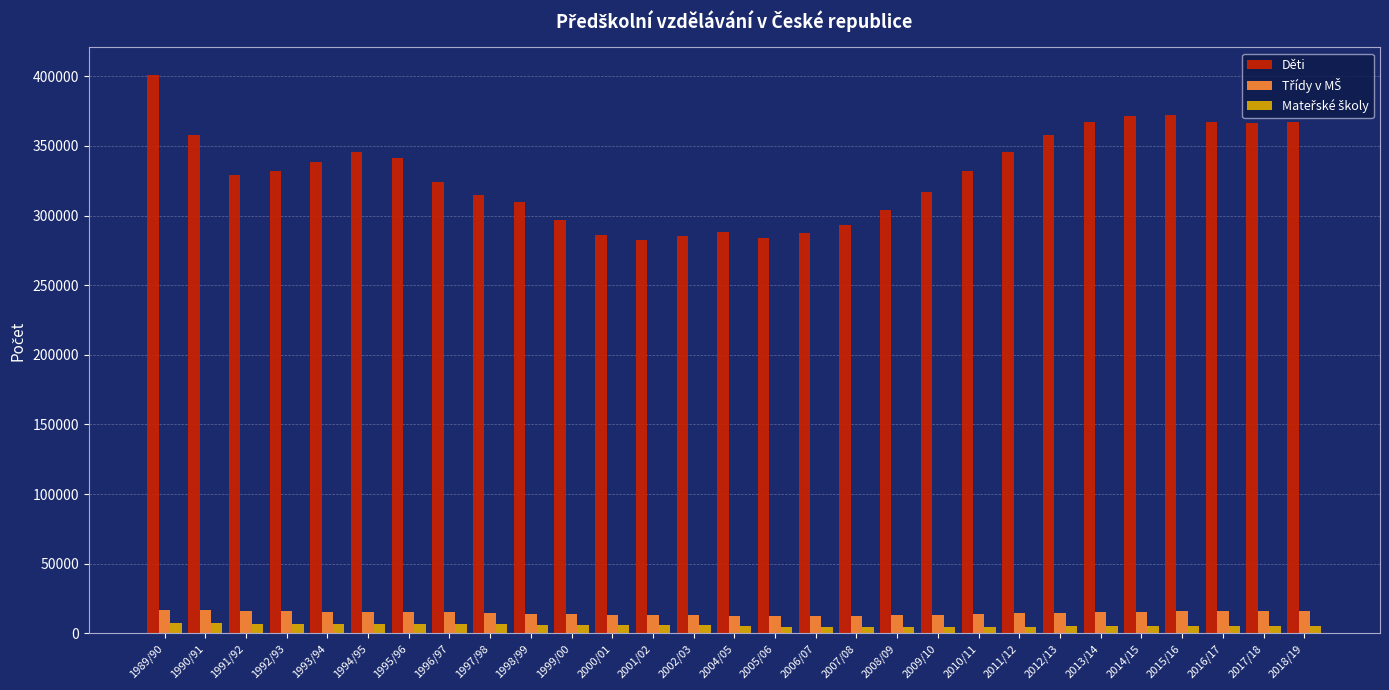

At which category is the sum across all series the highest?

1989/90